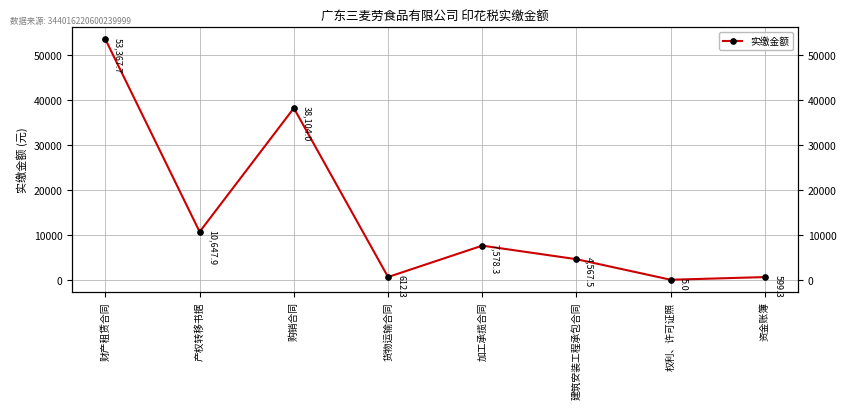

What is the difference between the values at 产权转移书据 and 加工承揽合同?

3069.6